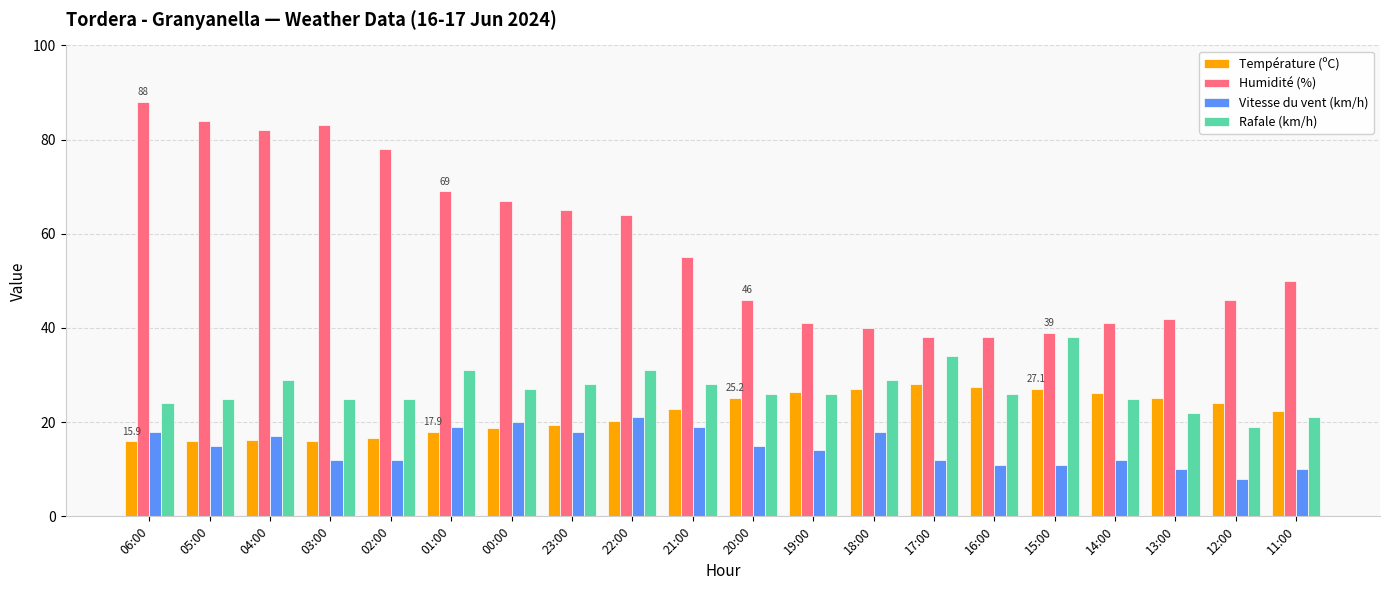

How many values in the Température (ºC) series are below 22?

9